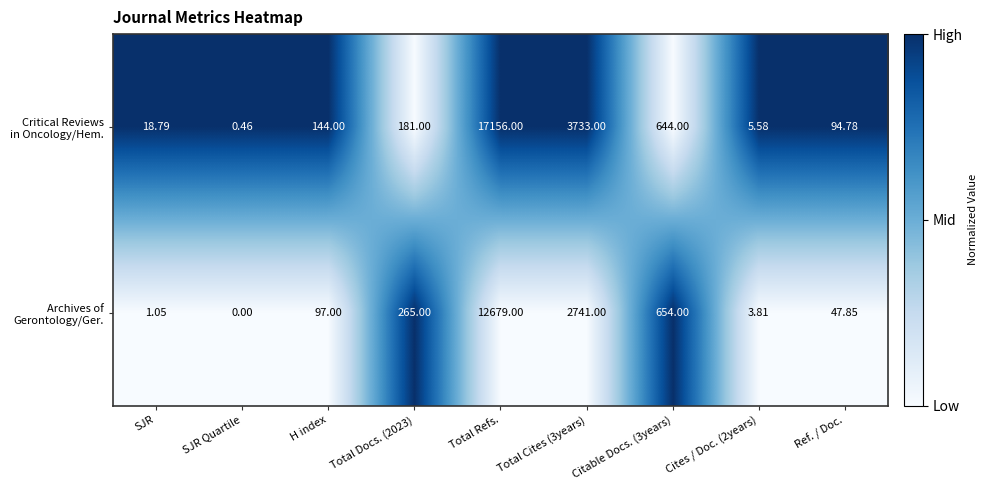

Which label corresponds to the smallest value in the chart?

SJR Quartile